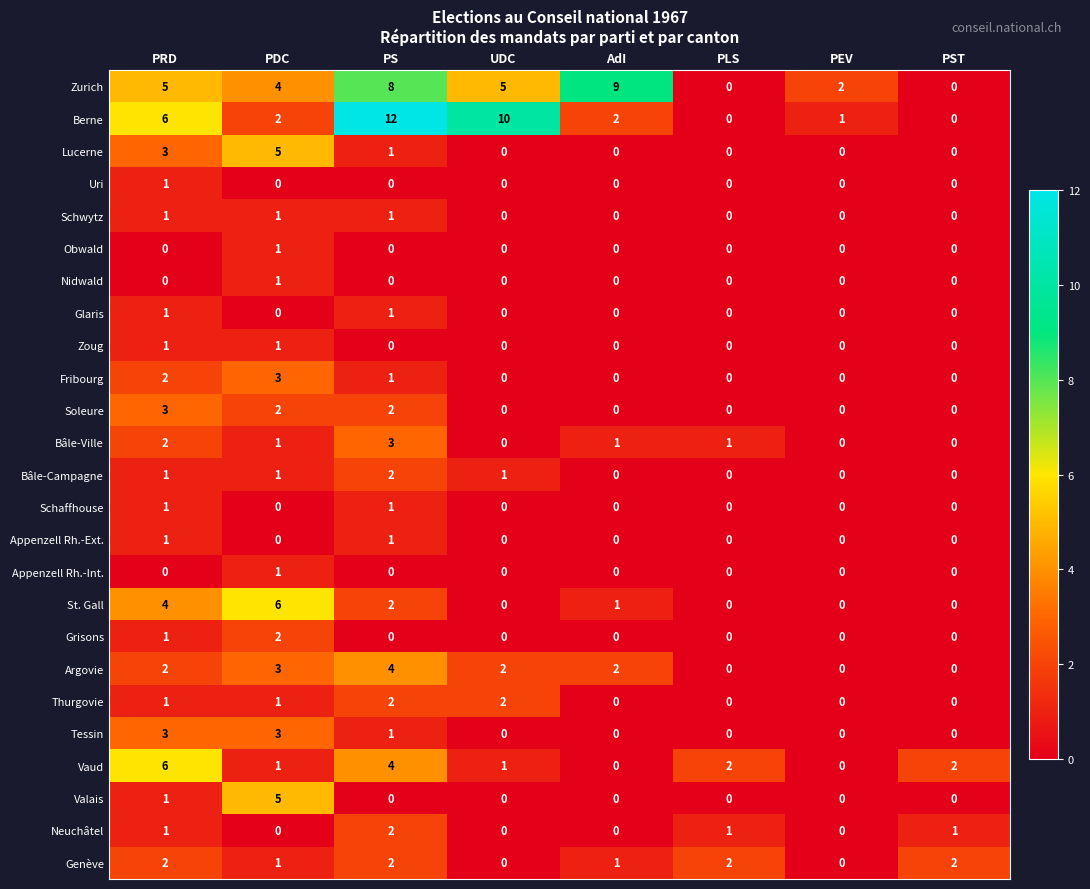

Which series has the largest range (max minus min)?

Berne